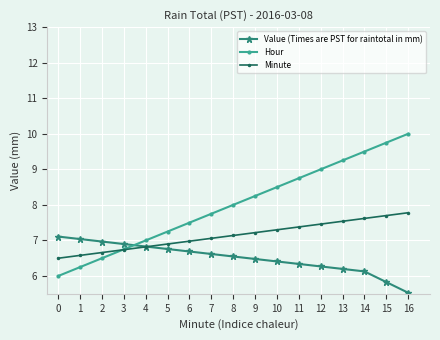

Rank the series by their maximum value, from lowest to highest.

Value (Times are PST for raintotal in mm), Minute, Hour